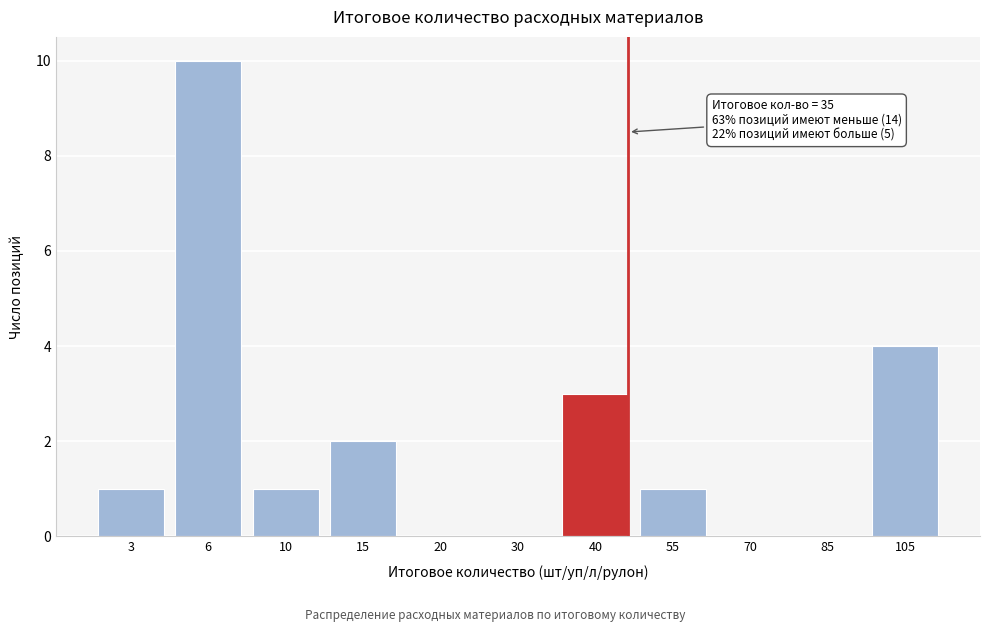

Reading left to right, transcribe all the data shown in this chart.

3=1	6=10	10=1	15=2	20=0	30=0	40=3	55=1	70=0	85=0	105=4